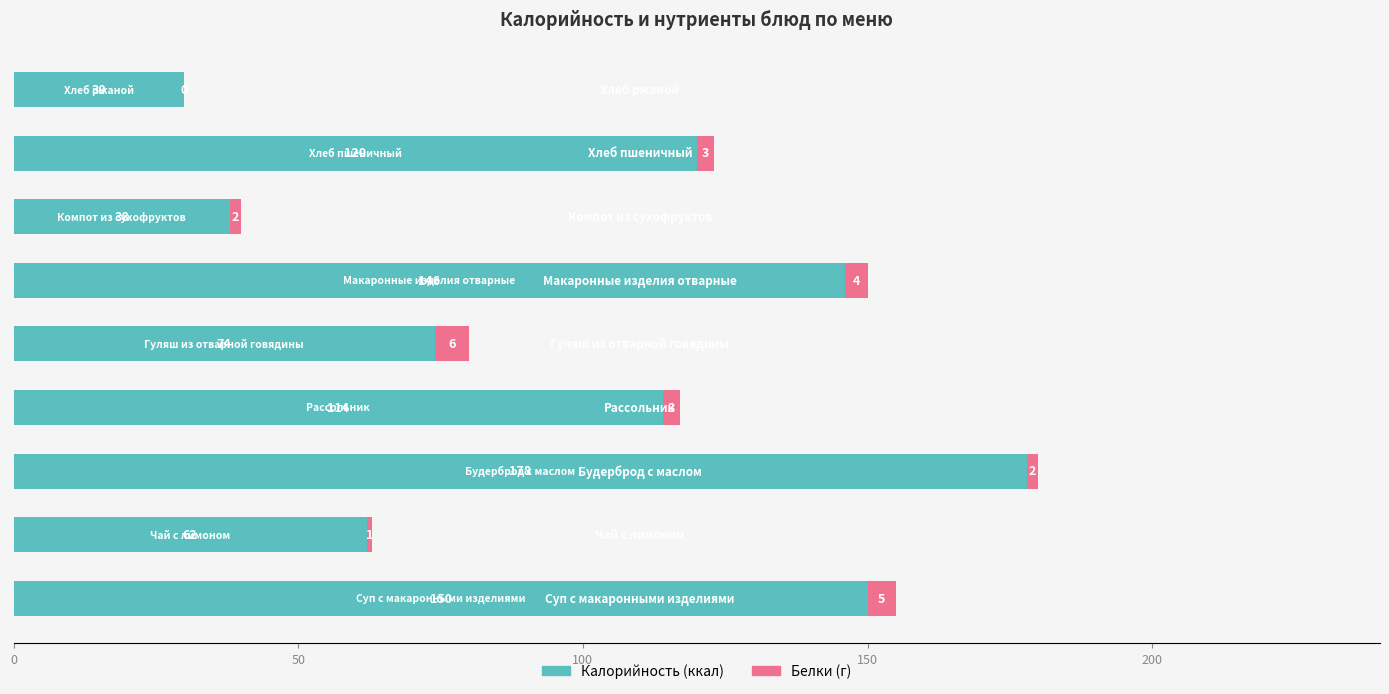

Count the number of categories in the chart.

9